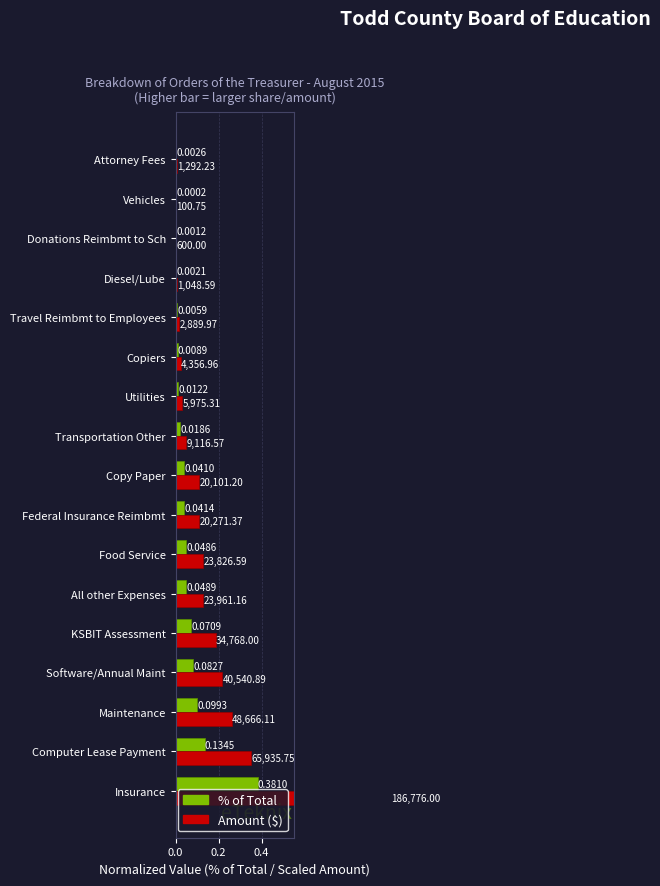

How many groups of bars are there?

17